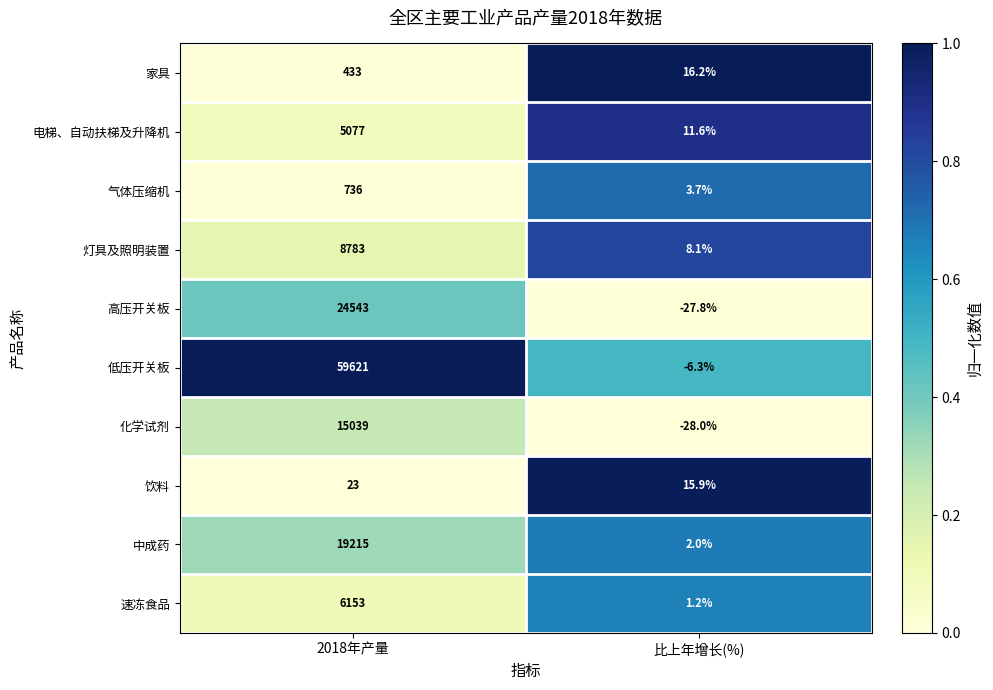

List the series in order of their peak value, highest first.

低压开关板, 高压开关板, 中成药, 化学试剂, 灯具及照明装置, 速冻食品, 电梯、自动扶梯及升降机, 气体压缩机, 家具, 饮料